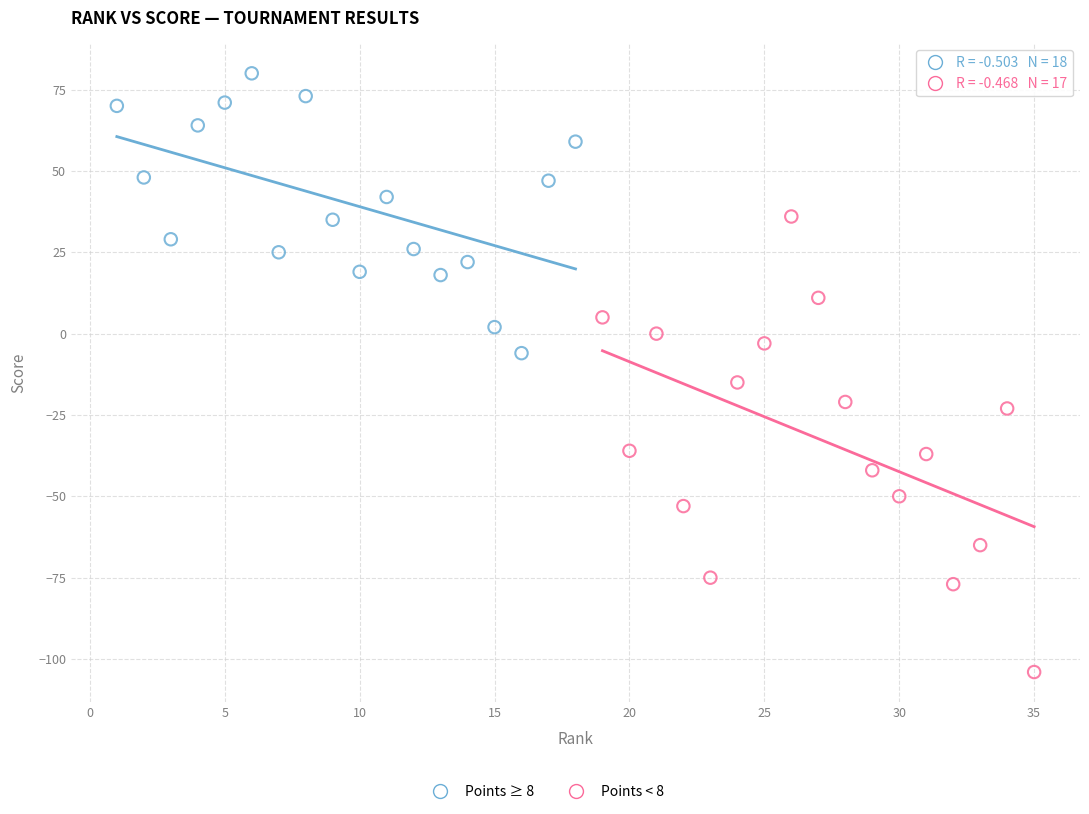

Which series contains the lowest Y value?

Points < 8